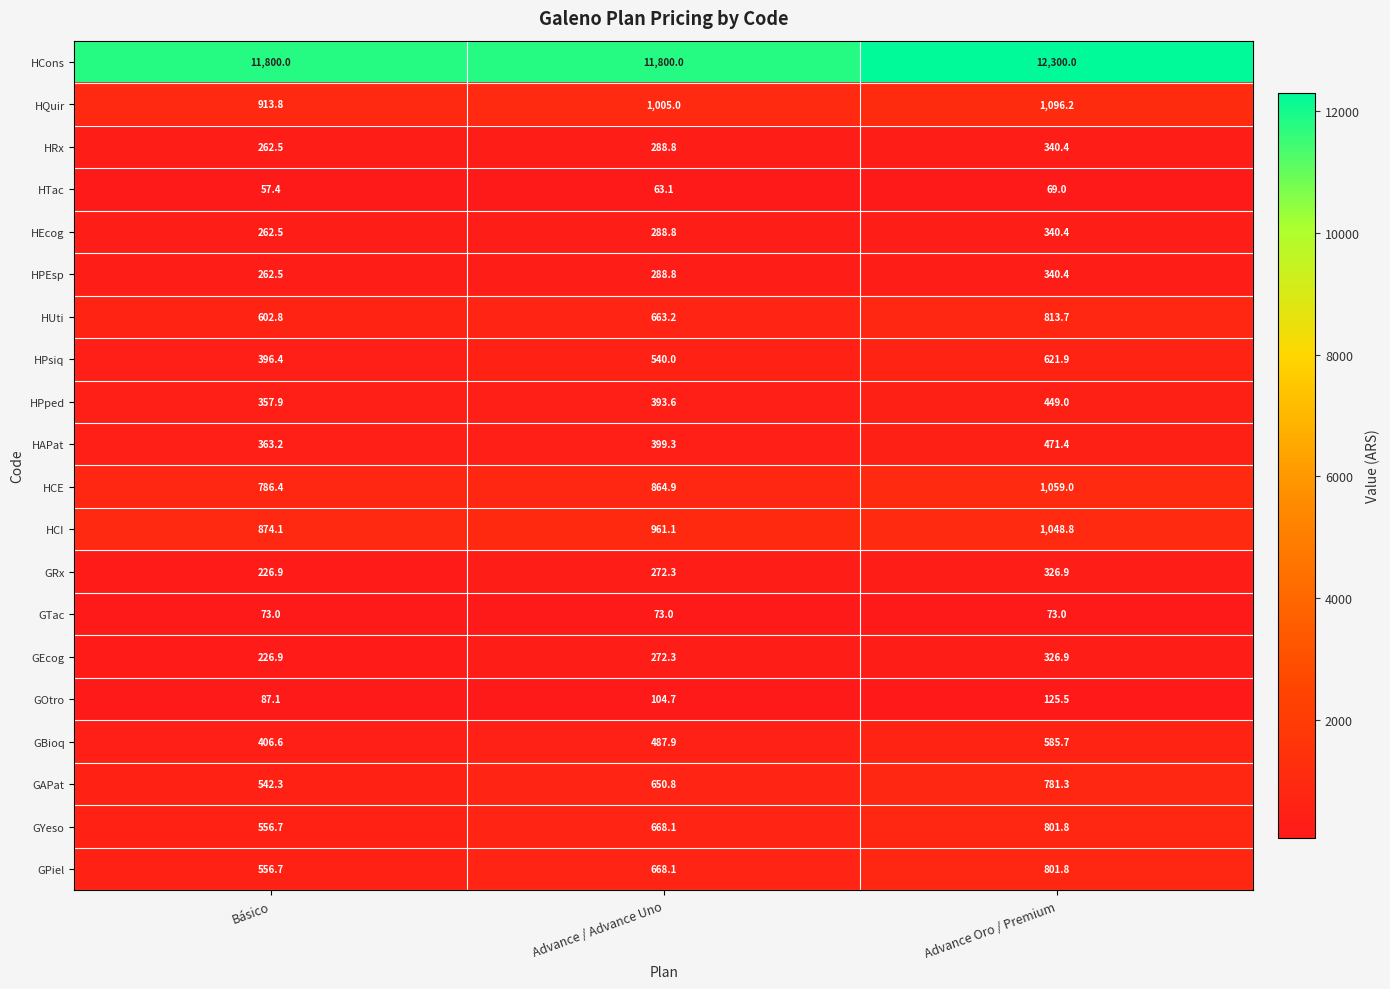

At how many categories does at least one series exceed 9558?

3